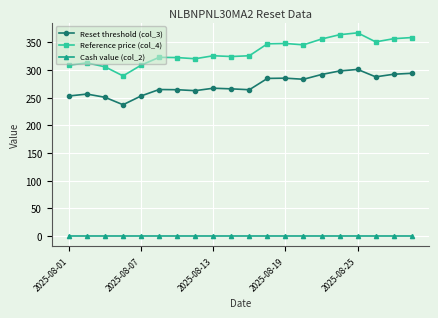

True or false: Reset threshold (col_3) has more than 0 interior local peaks.

True